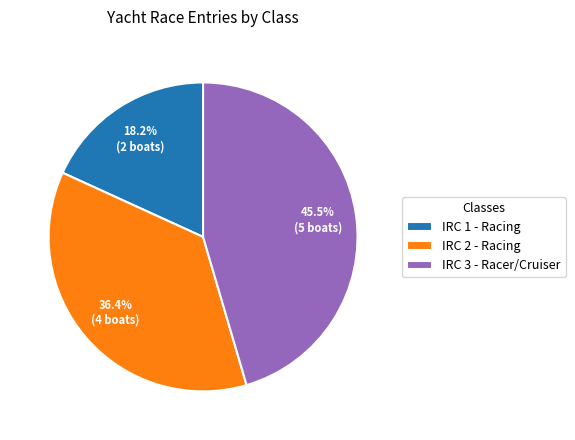

To the nearest percent, what portion does IRC 1 - Racing represent?

18%